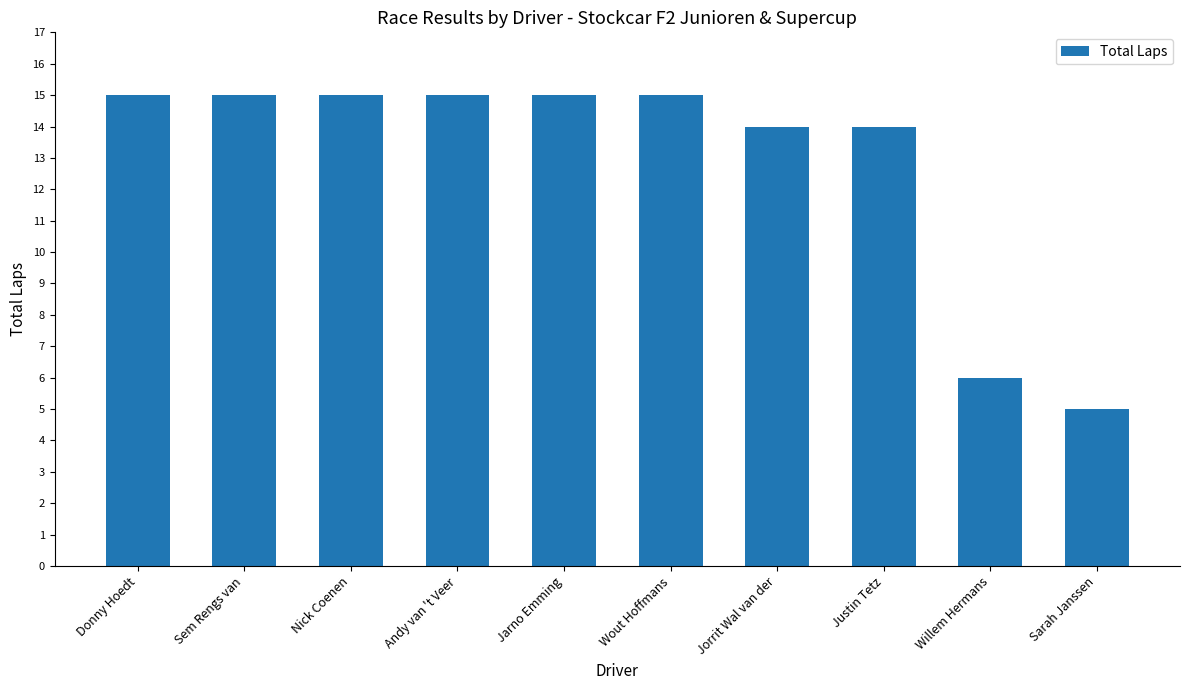

Reading left to right, what are all the values shown in this chart?

15	15	15	15	15	15	14	14	6	5